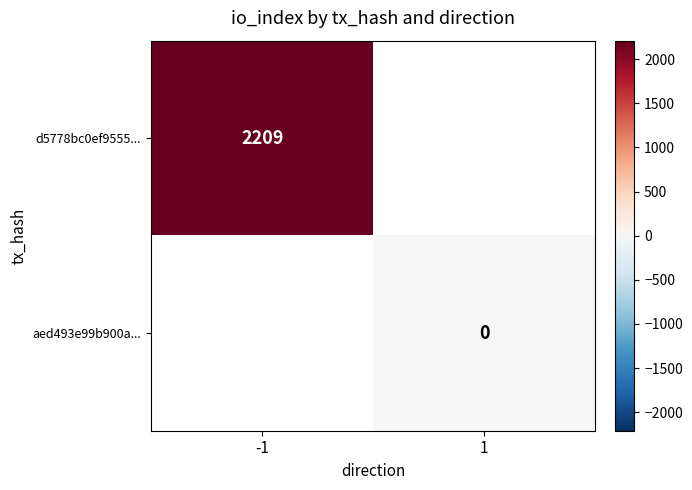

At how many categories does at least one series exceed 1785?

1